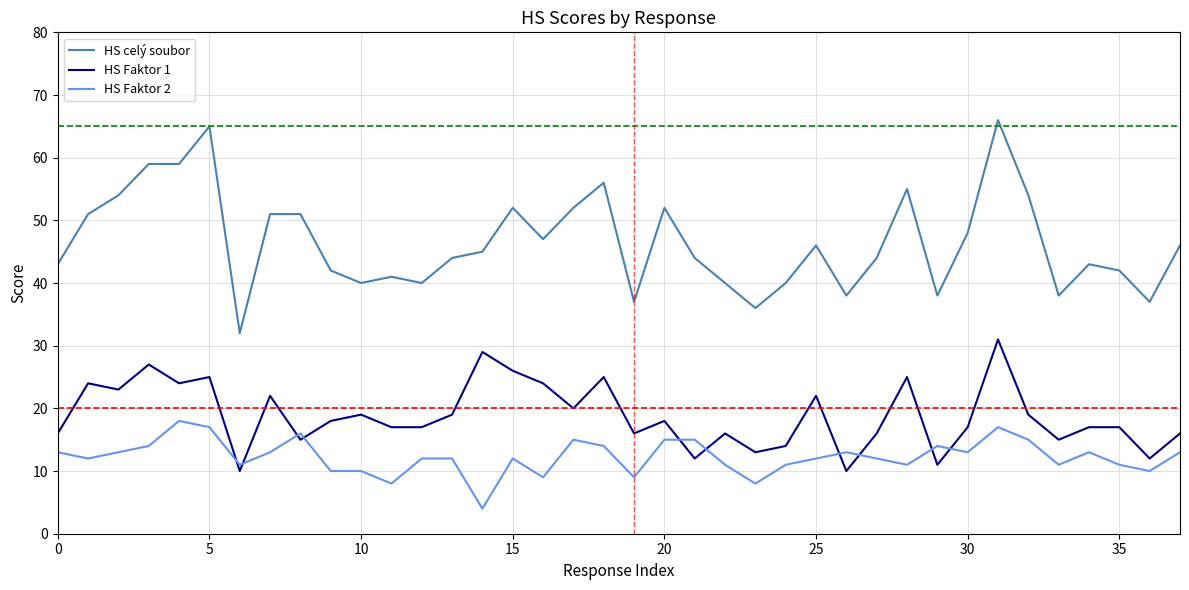

What is the average value of the HS Faktor 1 series?

19